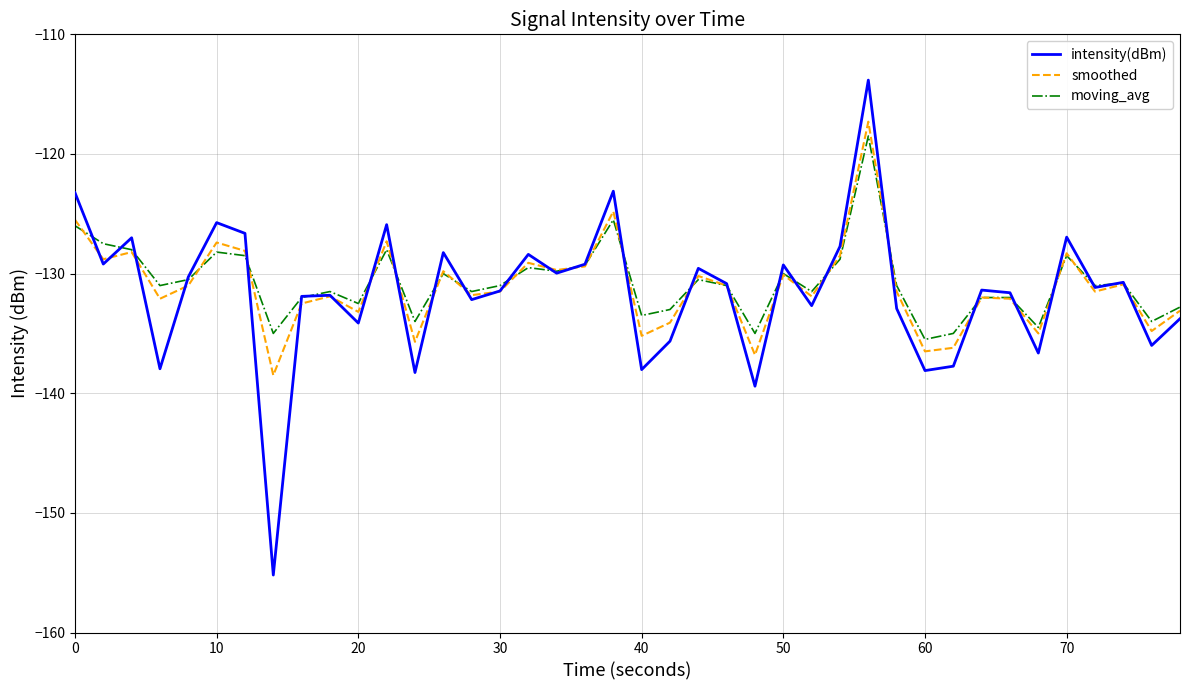

Which series has the widest spread of values?

intensity(dBm)